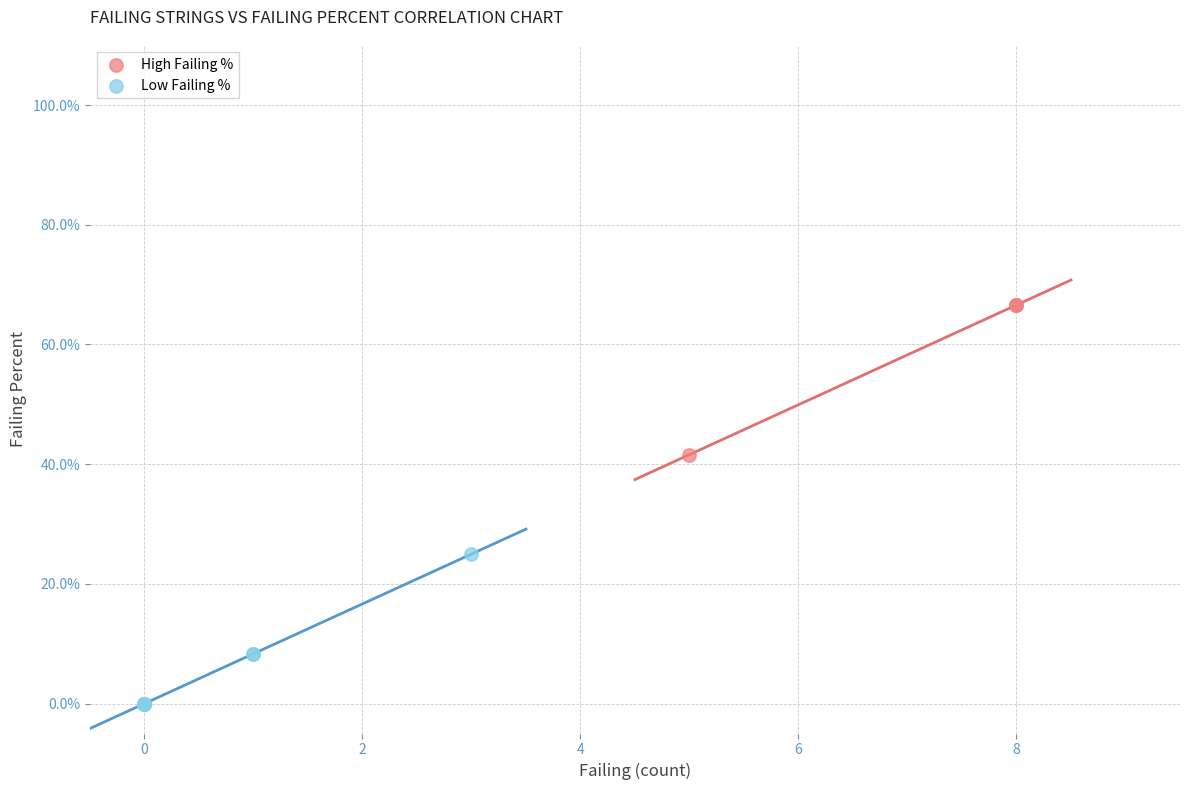

Which series contains the lowest Y value?

Low Failing %